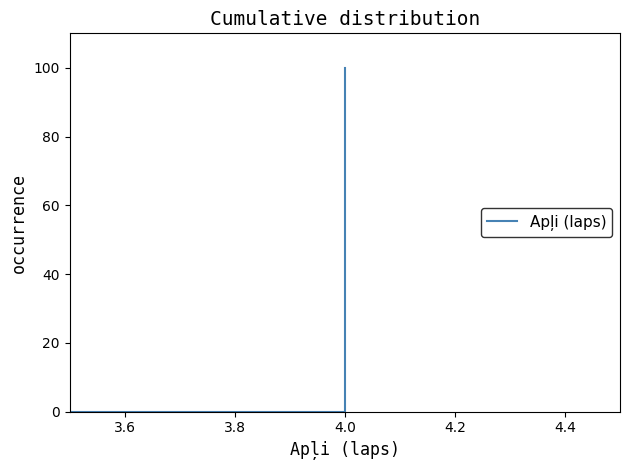

How many distinct data groups are displayed?

1